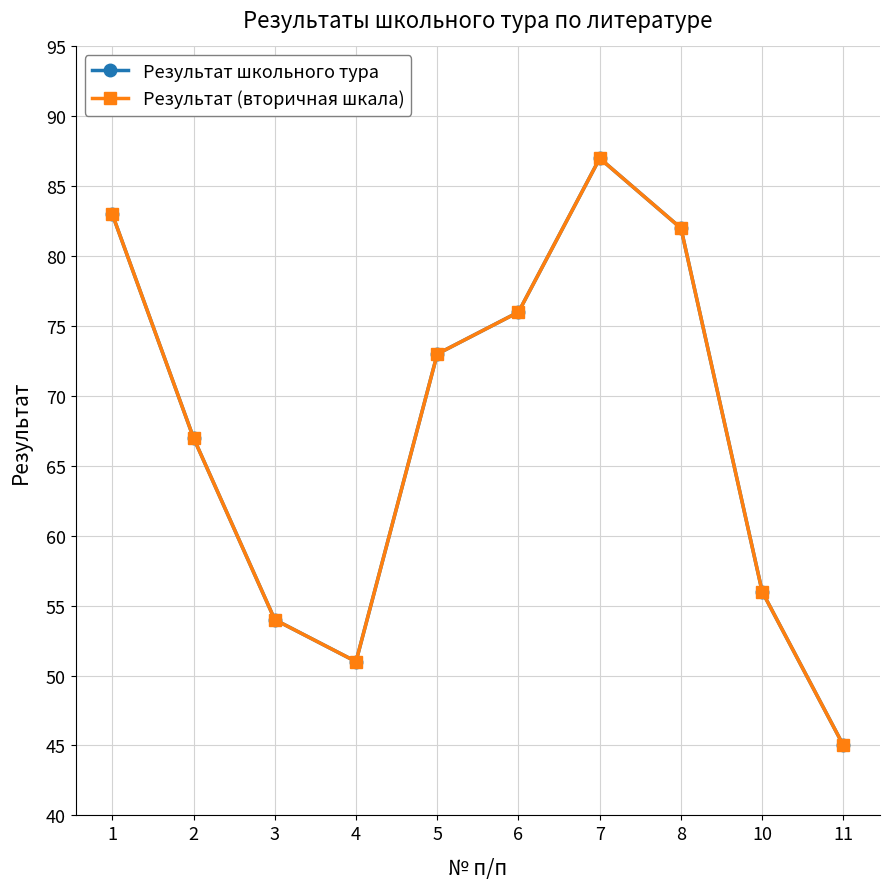

At which category does Результат школьного тура reach its first local valley?

4